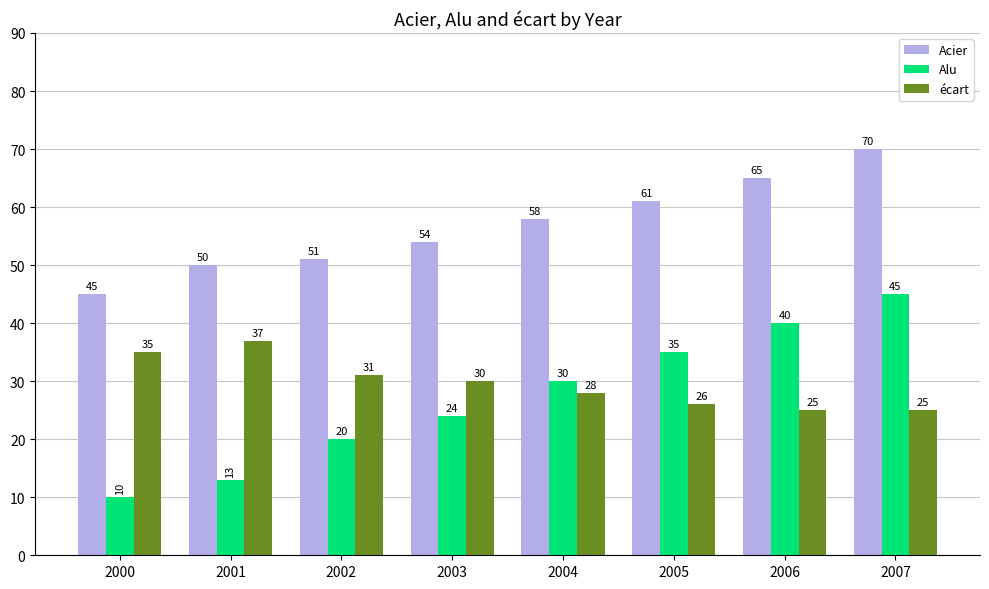

What is the value of the Alu bar at the 5th from the left?

30